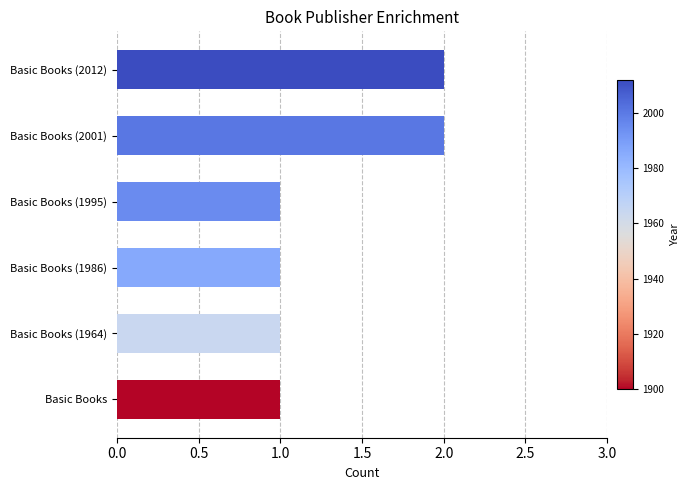

What is the maximum value shown in the chart?

2